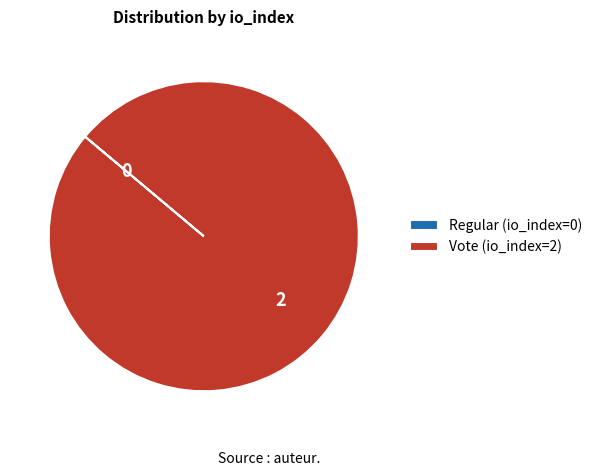

What is the largest slice in the pie chart?

Vote (io_index=2)